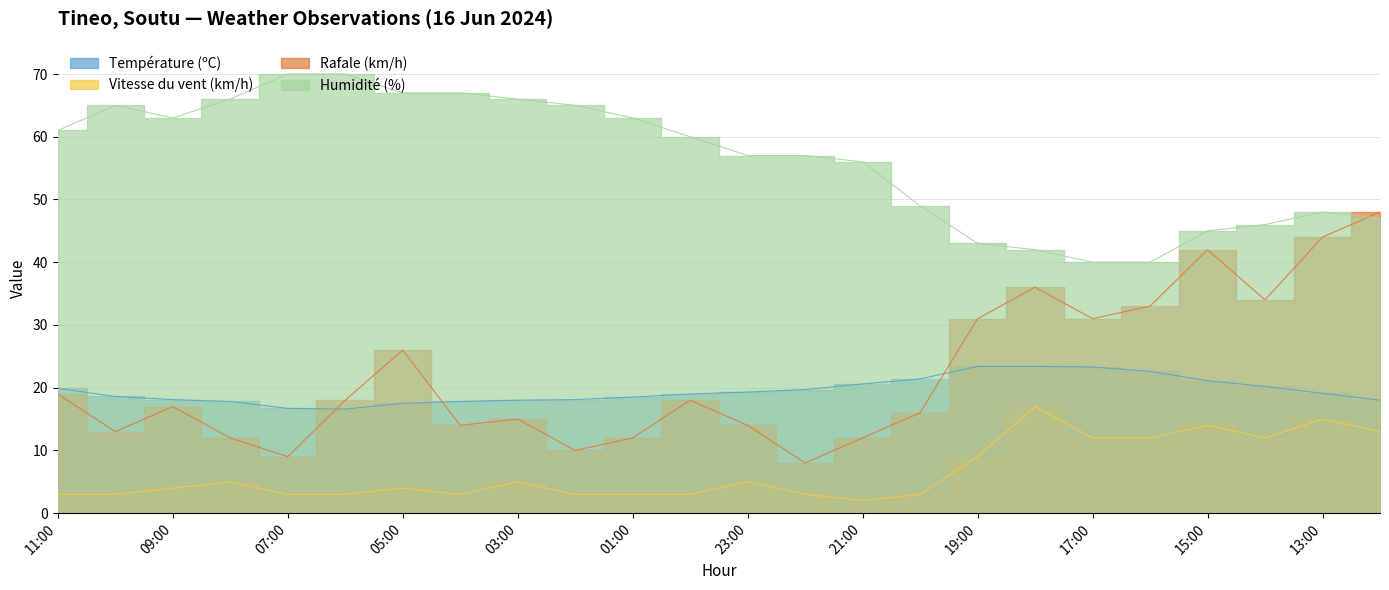

What is the difference between the highest and lowest values at 04:00?

64.0